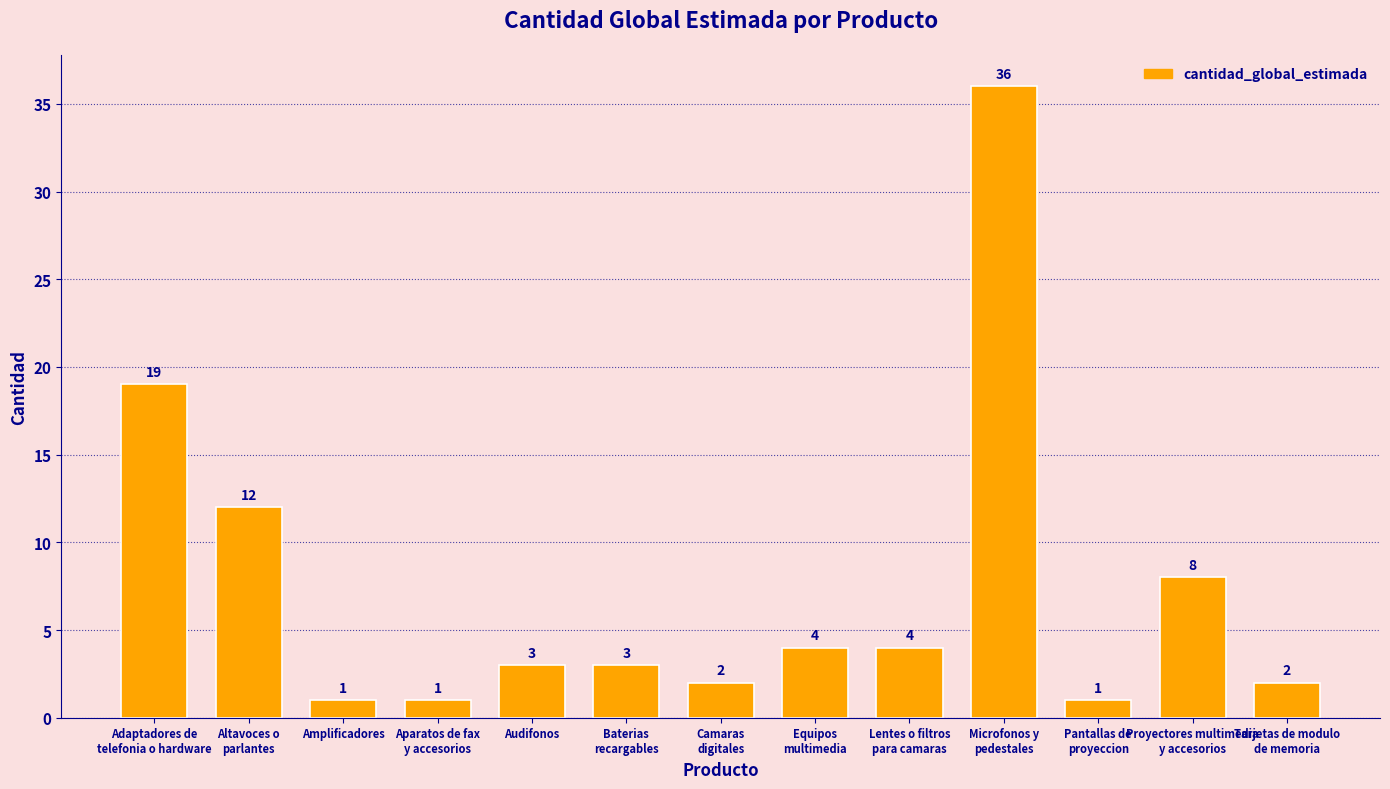

What is the difference between the maximum and minimum values?

35